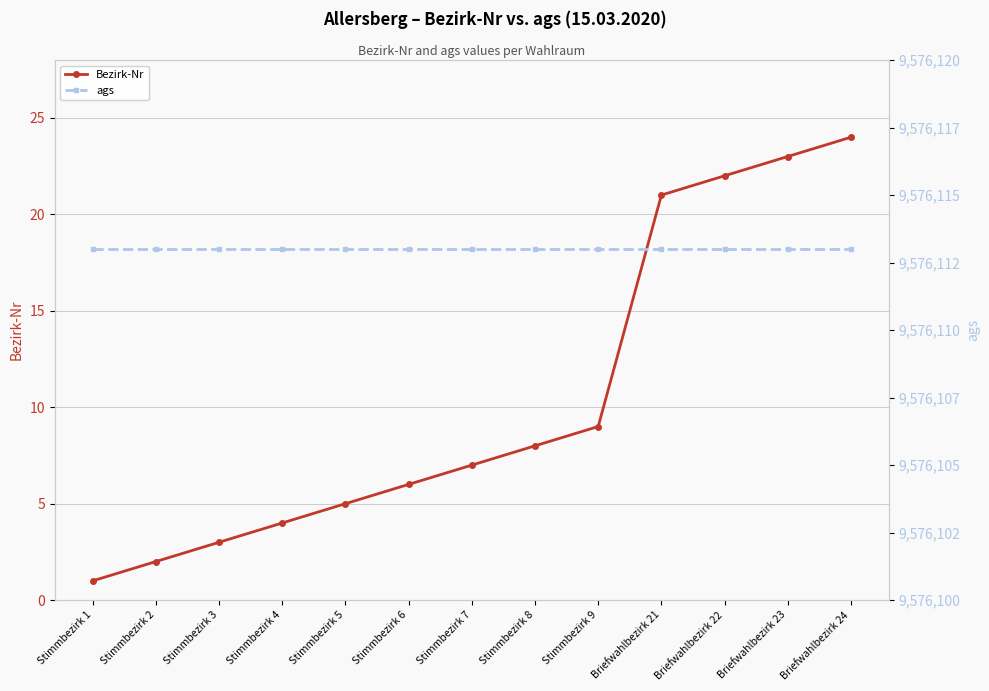

What are all the series names shown in the legend?

Bezirk-Nr, ags